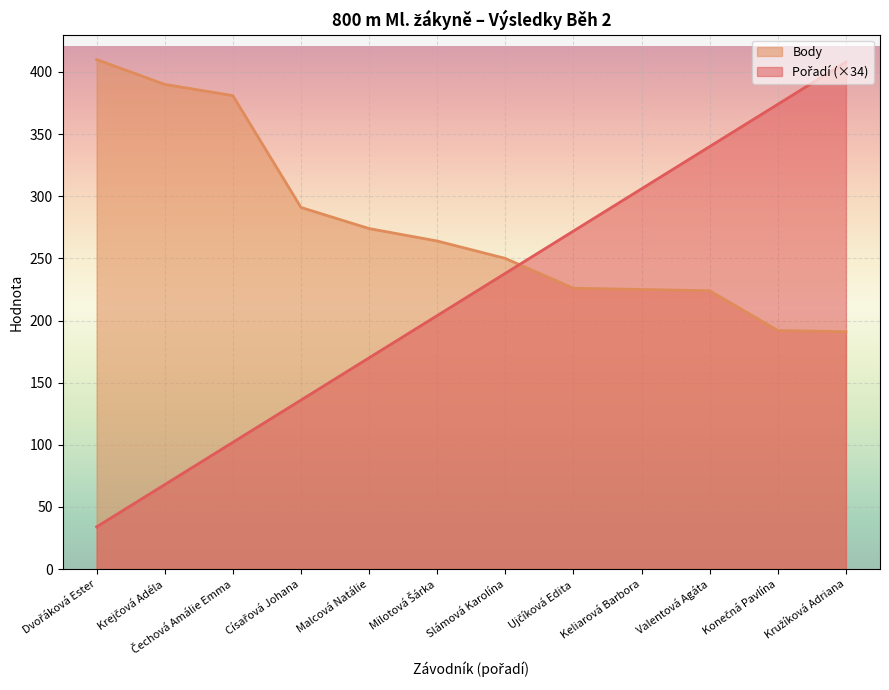

What value does the Pořadí series have at Milotová Šárka, to the nearest 50?

200